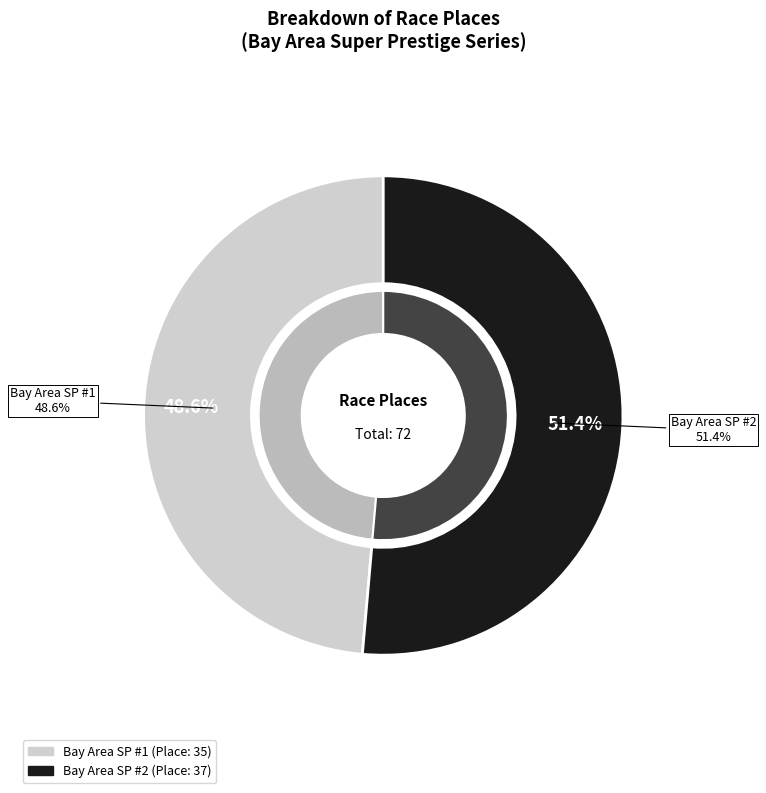

What is the total percentage of Bay Area Super Prestige #1 and Bay Area Super Prestige #2?

100.0%